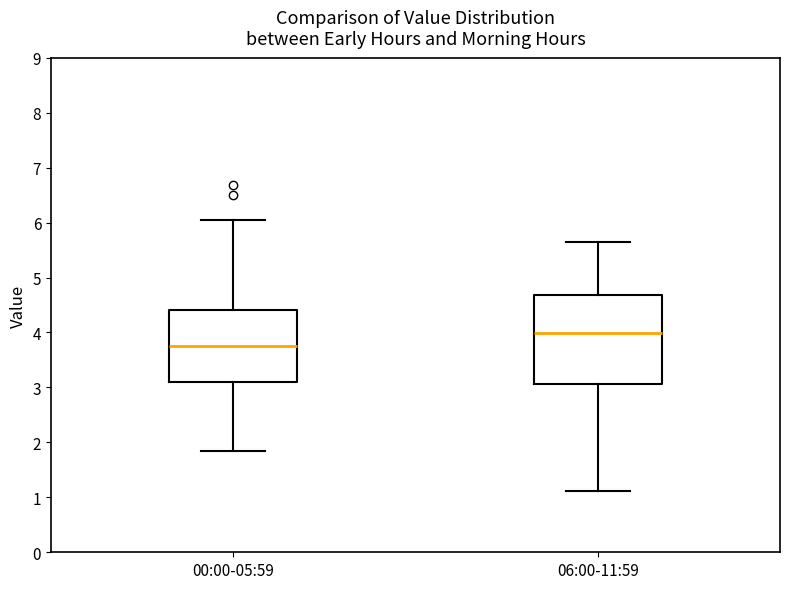

Reading left to right, read every box against the y-axis: the position of its median line, the range the box covers, and the ends of its whiskers. The values are not printed on the chart, so give them approximately, as read against the axis.

00:00-05:59: median 3.8, box 3.1 to 4.4, whiskers 1.9 to 6.1
06:00-11:59: median 4.0, box 3.1 to 4.7, whiskers 1.1 to 5.7